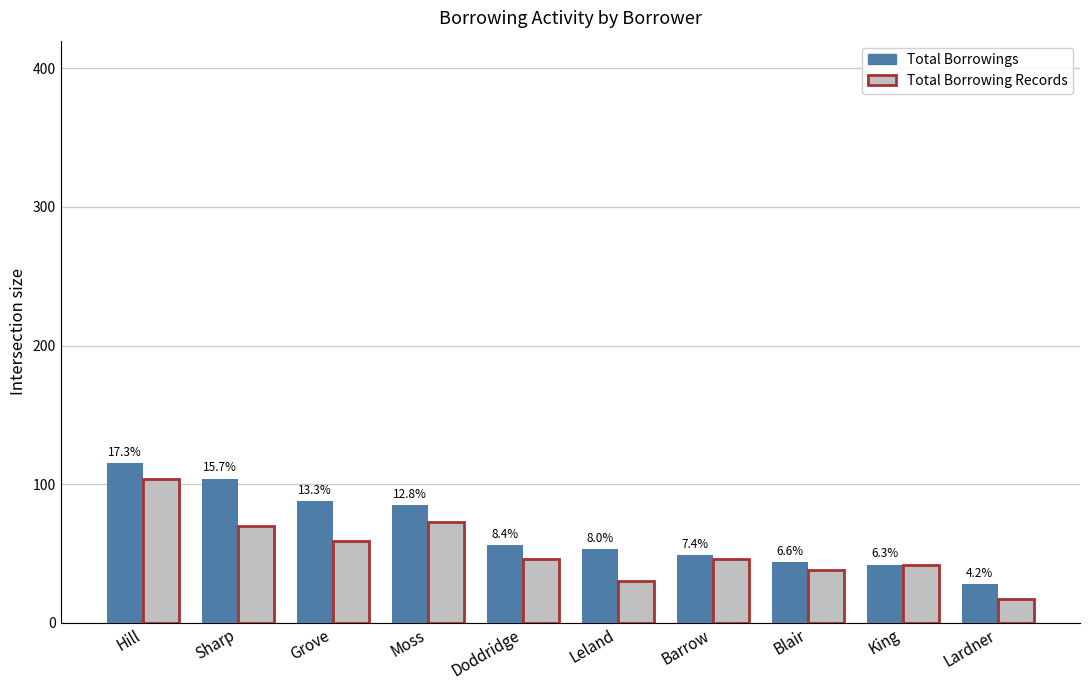

At which label does Total Borrowings reach its peak?

Hill